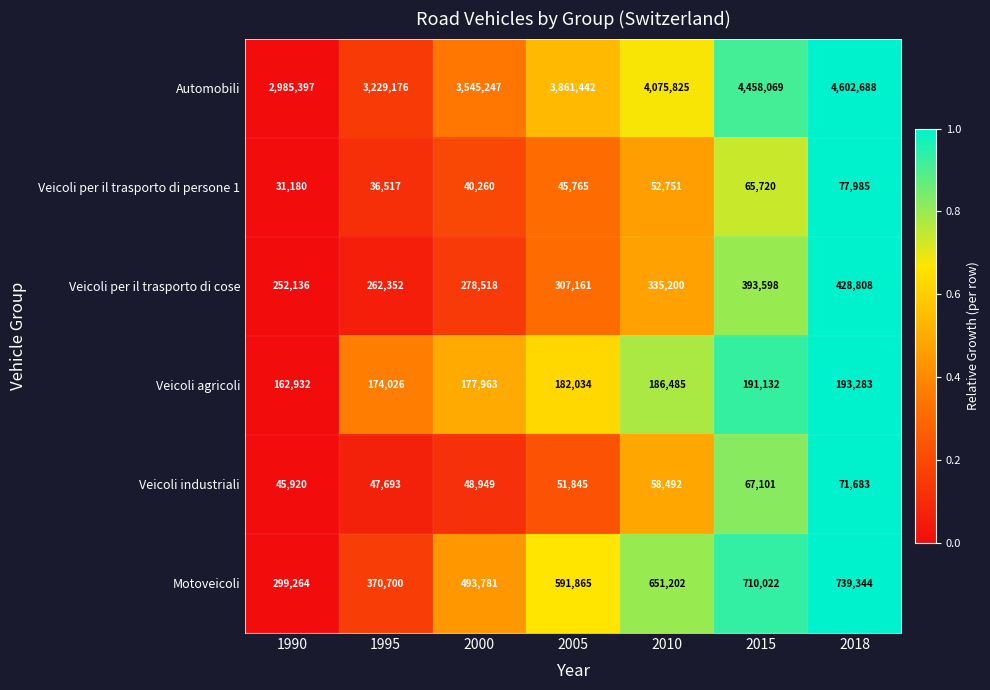

Rank the series at 2015 from highest to lowest value.

Automobili, Motoveicoli, Veicoli per il trasporto di cose, Veicoli agricoli, Veicoli industriali, Veicoli per il trasporto di persone 1